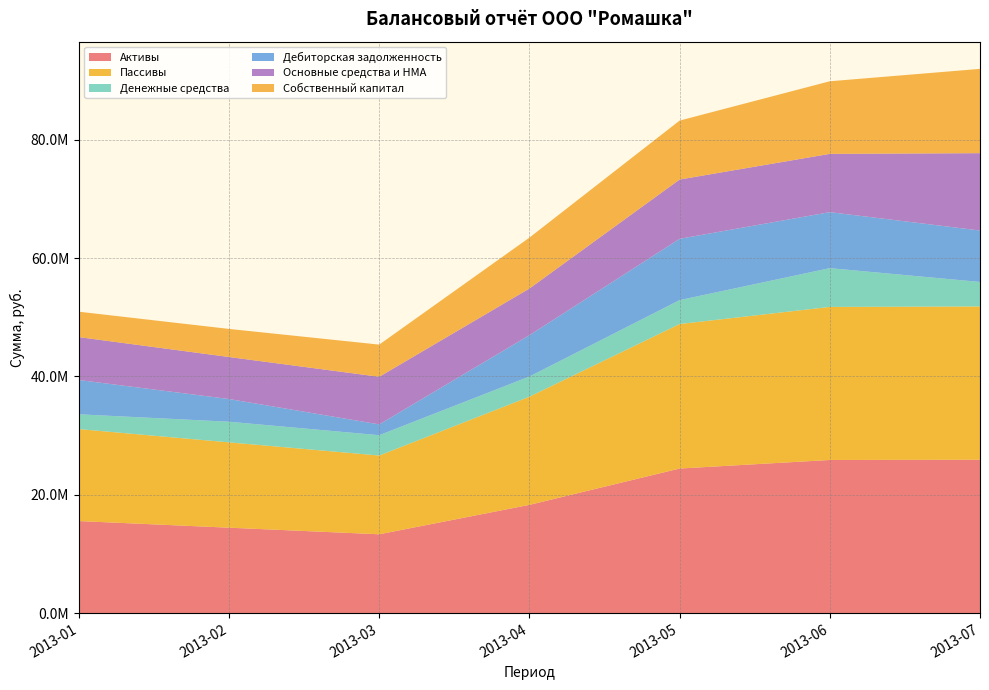

Reading left to right, what are all the values shown in this chart?

Активы: 2013-01=15548310.0	2013-02=14427045.3	2013-03=13312583.6	2013-04=18286057.5	2013-05=24428781.6	2013-06=25874748.5	2013-07=25914571.6
Пассивы: 2013-01=15548310.0	2013-02=14427045.3	2013-03=13312583.6	2013-04=18286057.5	2013-05=24428781.6	2013-06=25874748.5	2013-07=25914571.6
Денежные средства: 2013-01=2500000.0	2013-02=3486471.7	2013-03=3437109.1	2013-04=3410504.3	2013-05=4038217.9	2013-06=6554518.2	2013-07=4140787.3
Дебиторская задолженность: 2013-01=5798310.0	2013-02=3840573.6	2013-03=1830474.4	2013-04=6990553.2	2013-05=10370563.7	2013-06=9470230.3	2013-07=8698784.2
Основные средства и НМА: 2013-01=7250000.0	2013-02=7100000.0	2013-03=8045000.0	2013-04=7885000.0	2013-05=10020000.0	2013-06=9850000.0	2013-07=13075000.0
Собственный капитал: 2013-01=4296666.0	2013-02=4749189.6	2013-03=5440359.3	2013-04=8605195.2	2013-05=9963148.6	2013-06=12272030.3	2013-07=14249106.1